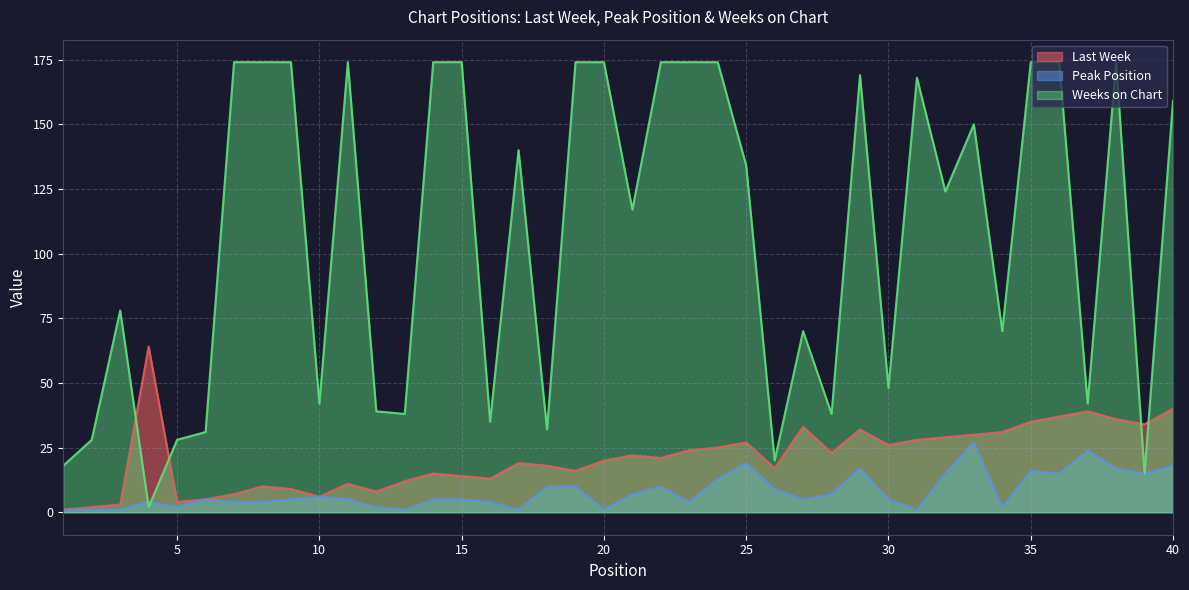

What are all the series names shown in the legend?

Last Week, Peak Position, Weeks on Chart